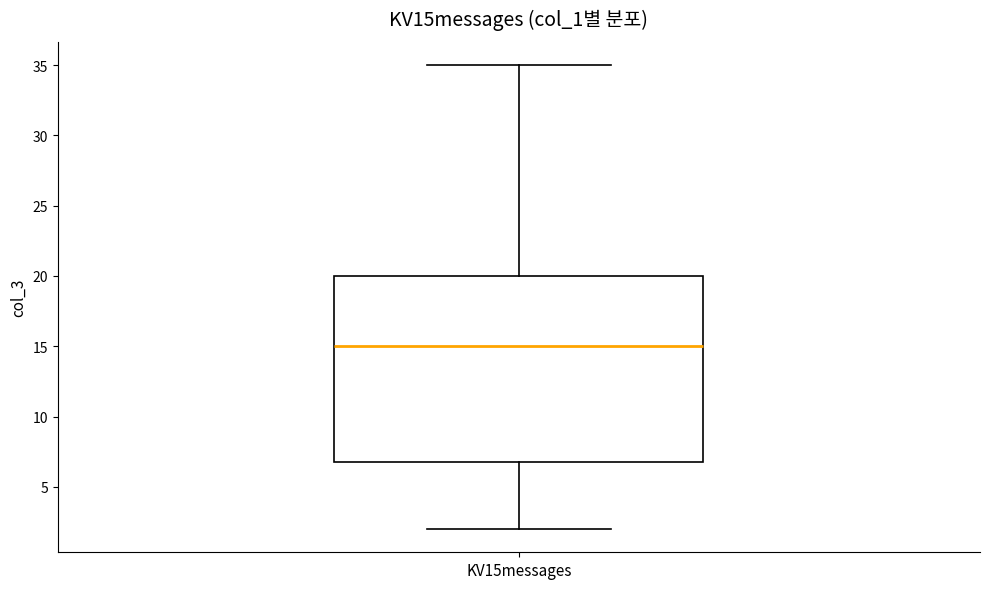

Transcribe this box plot: give where the median line is, the range the box spans, and where the two whiskers end, as read against the y-axis. The values are not printed on the chart, so give them approximately, as read against the axis.

median 15, box 7 to 20, whiskers 2 to 35